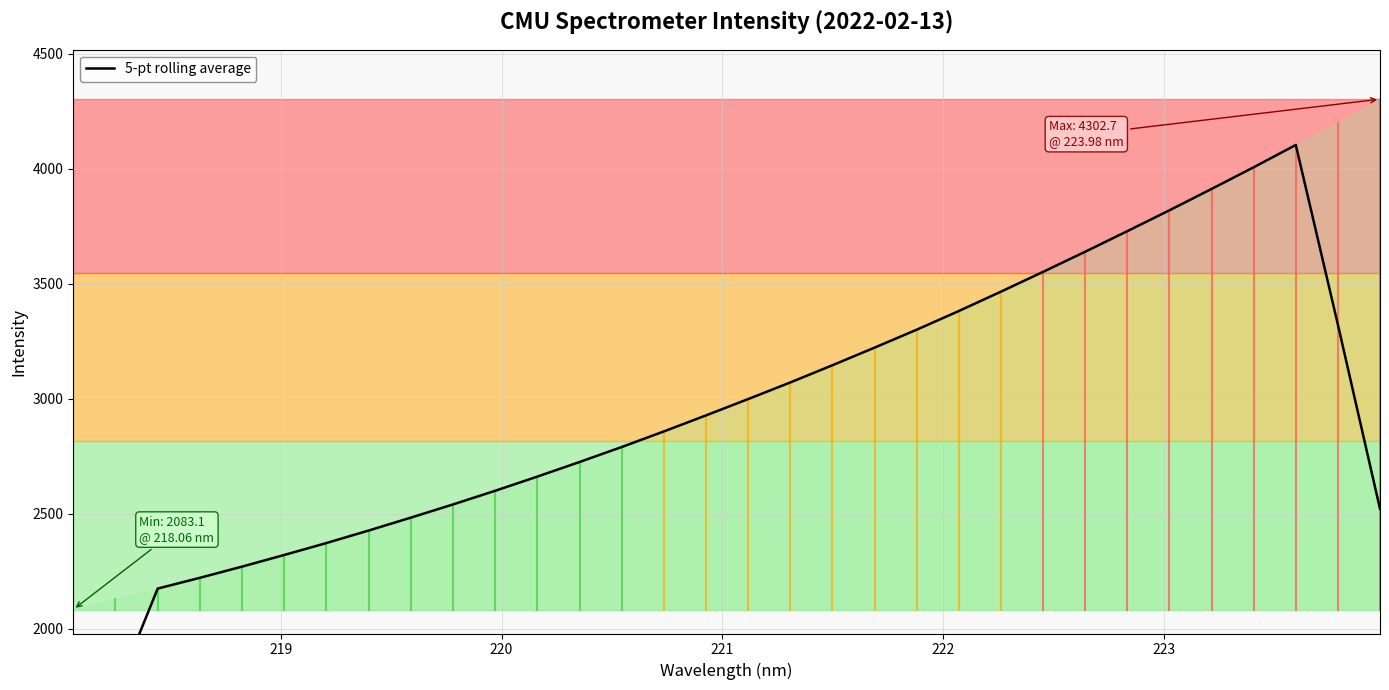

What is the maximum value shown in the chart?

4103.5